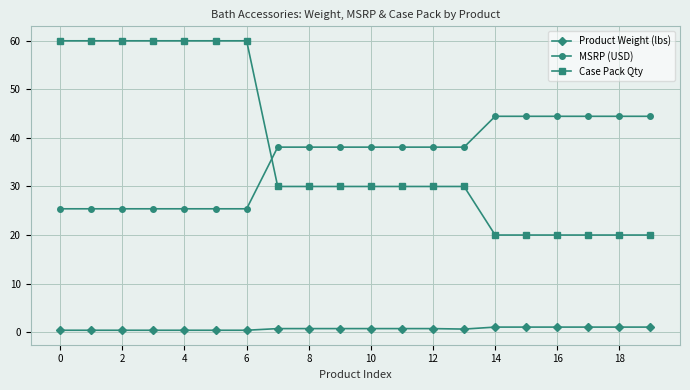

What is the value of the MSRP (USD) point at the 14th from the left?

38.1